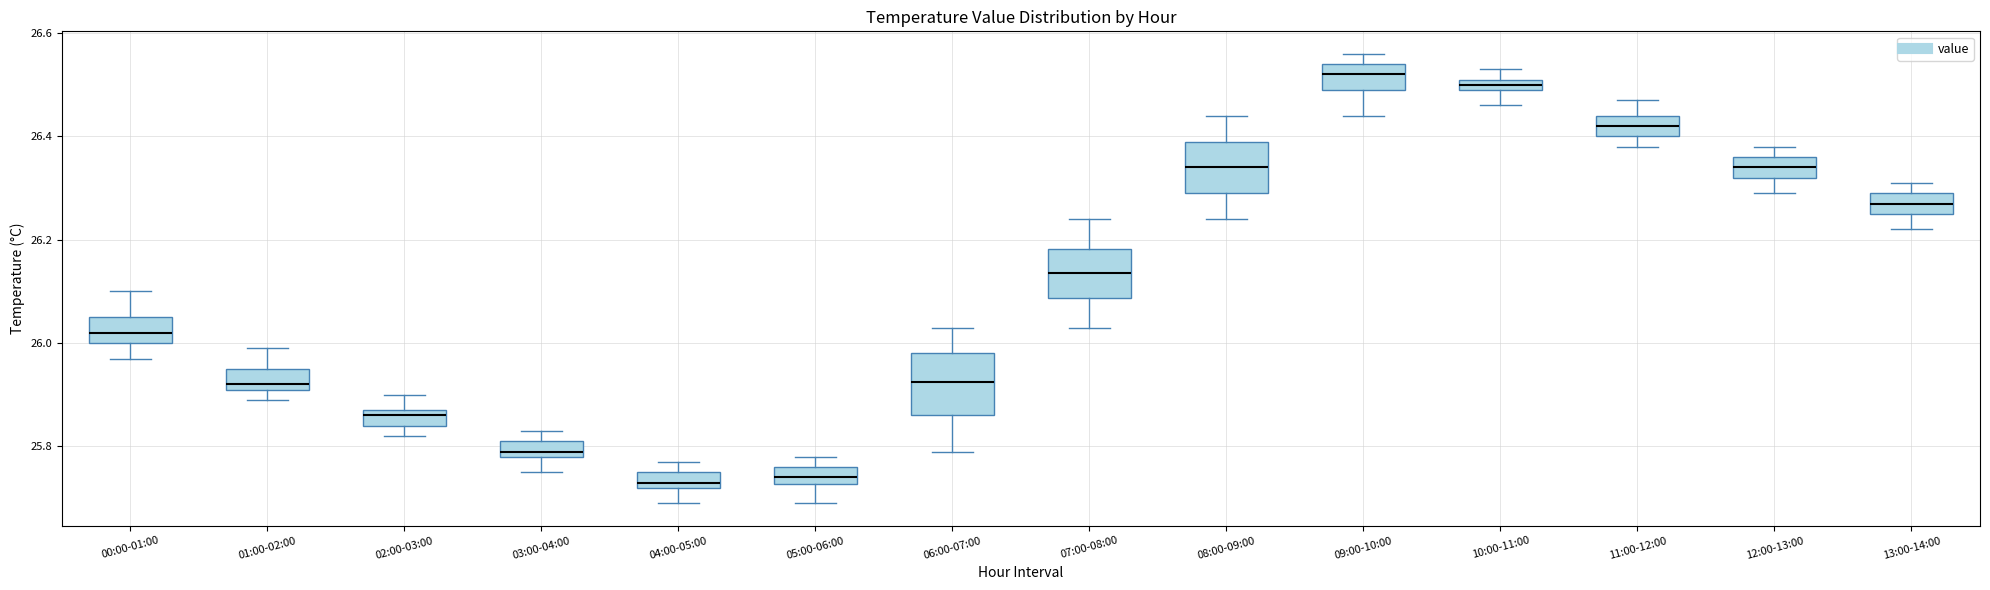

Where does the lower whisker of the box for 12:00-13:00 end on the y-axis? The values are not printed on the chart, so give them approximately, as read against the axis.

26.30